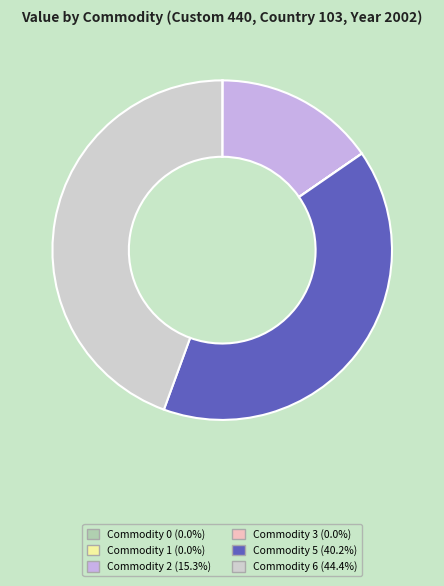

Combined, do Commodity 6 and Commodity 2 account for over 50%?

Yes